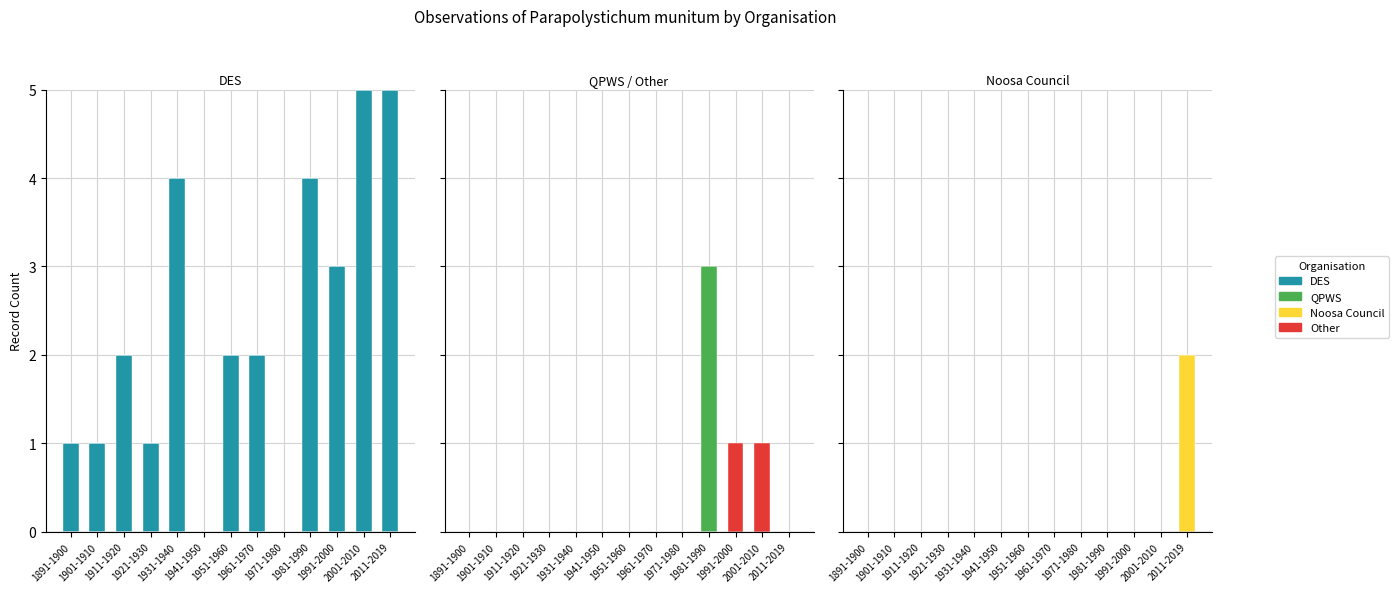

Which has a higher value, 1891-1900 or 1991-2000?

1891-1900